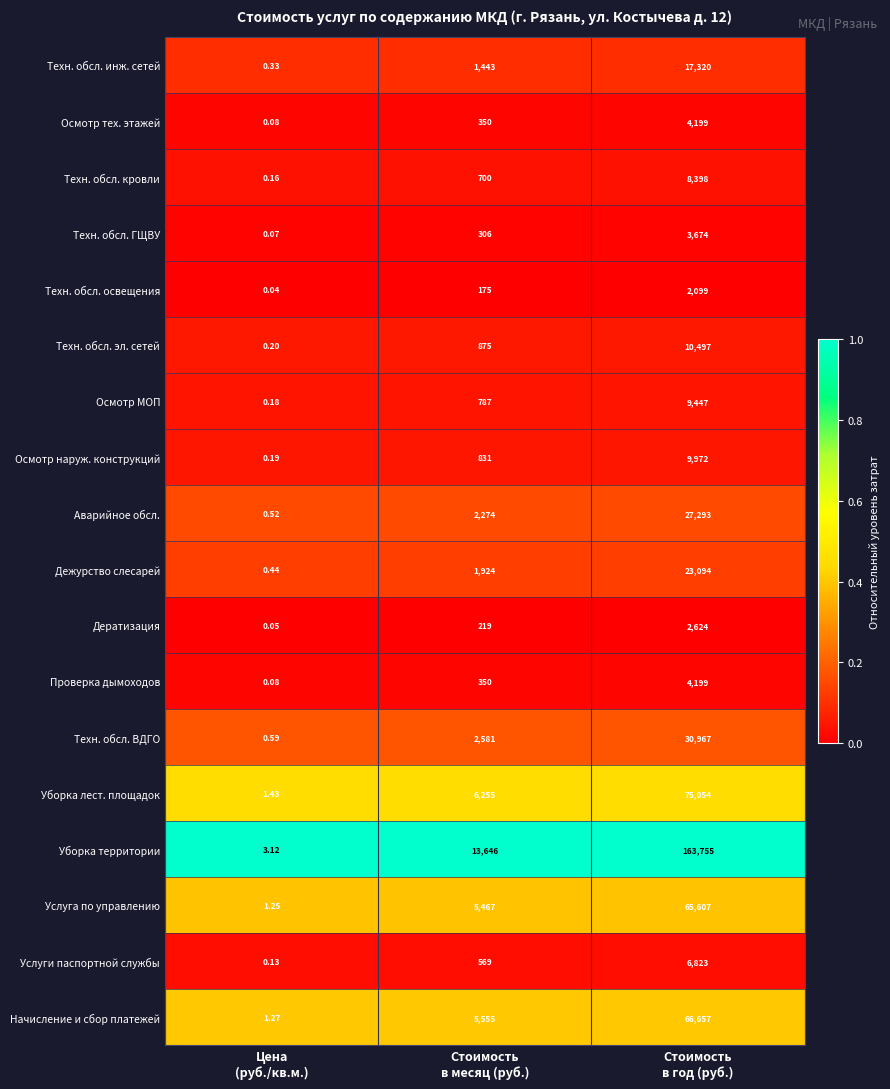

Which series has the largest total across all categories?

Уборка территории